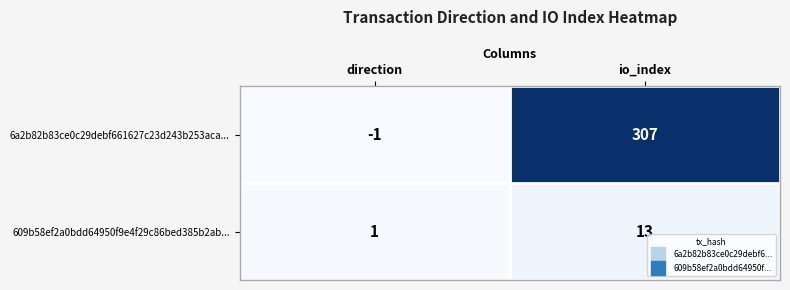

What is the sum of all 609b58ef2a0bdd64950f9e4f29c86bed385b2ab... values?

14